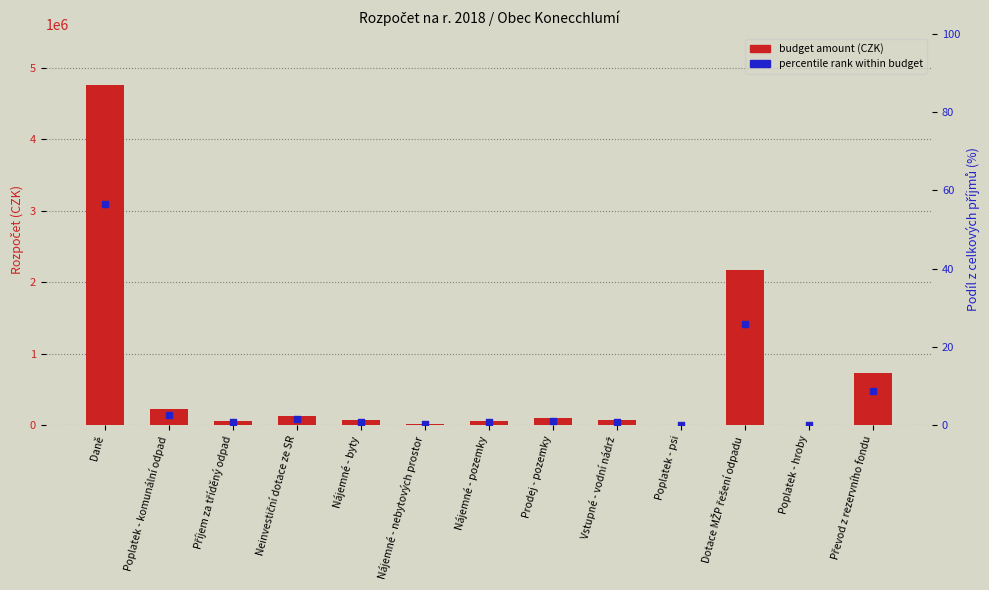

What is the total value across all series at Nájemné - pozemky?

60000.7